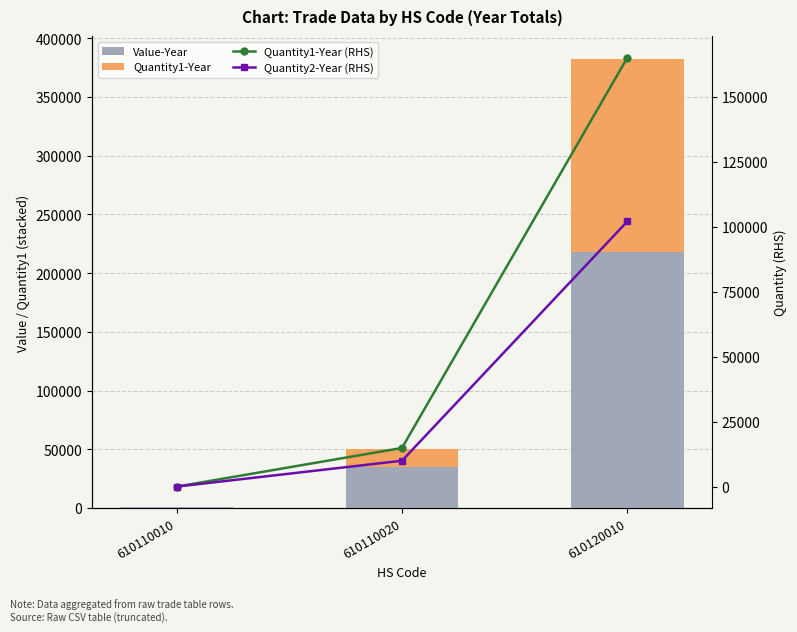

Which has a higher value, 610110020 or 610110010?

610110020